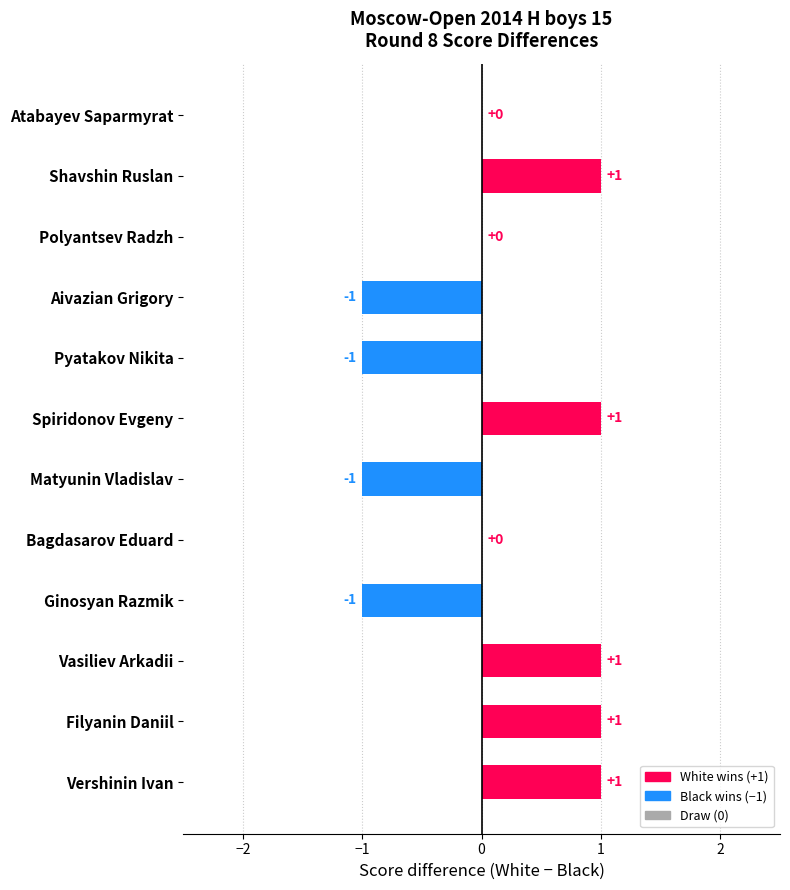

The value at Atabayev Saparmyrat is 1. True or false?

False